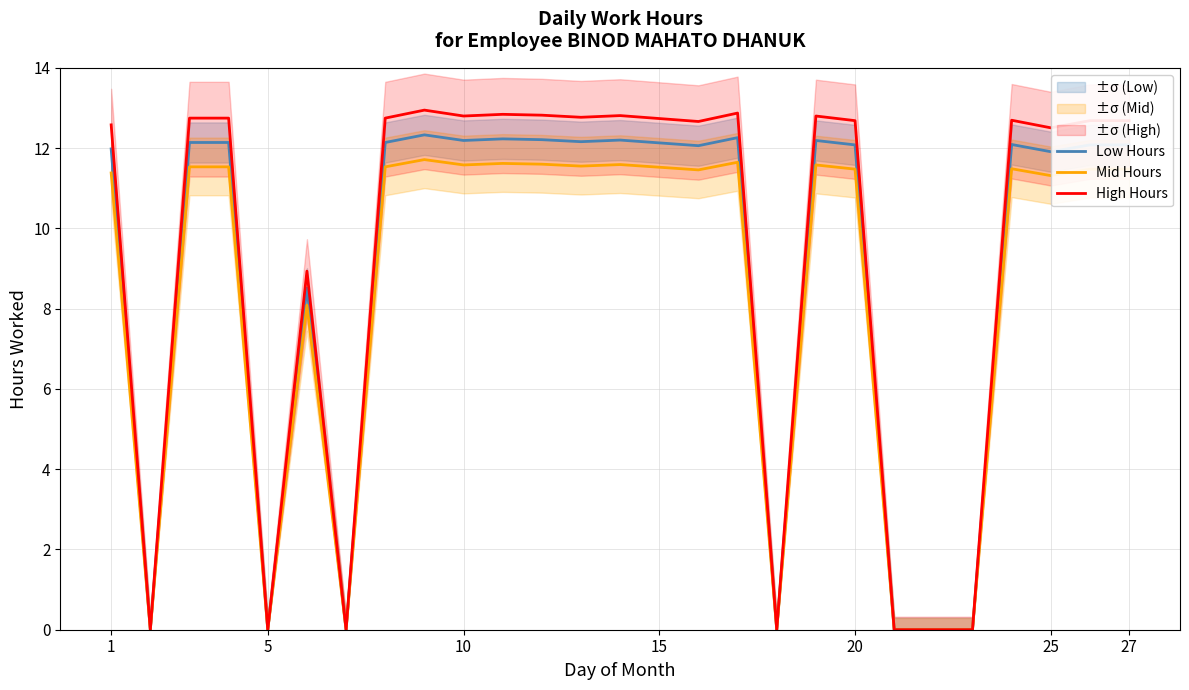

Is it true that Low Hours equals 4.9 at 1?

False